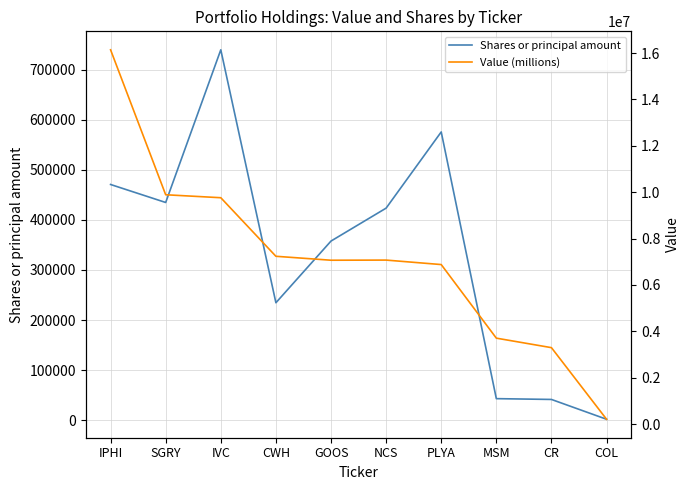

At which label does Value (millions) reach its minimum?

COL